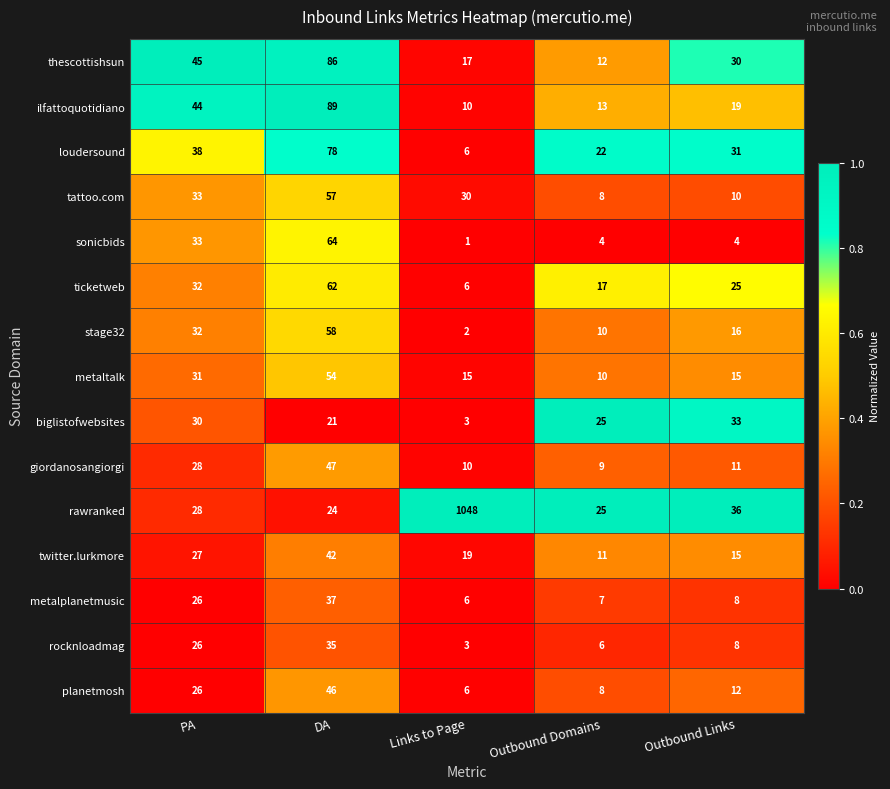

What is the maximum value for thescottishsun?

86